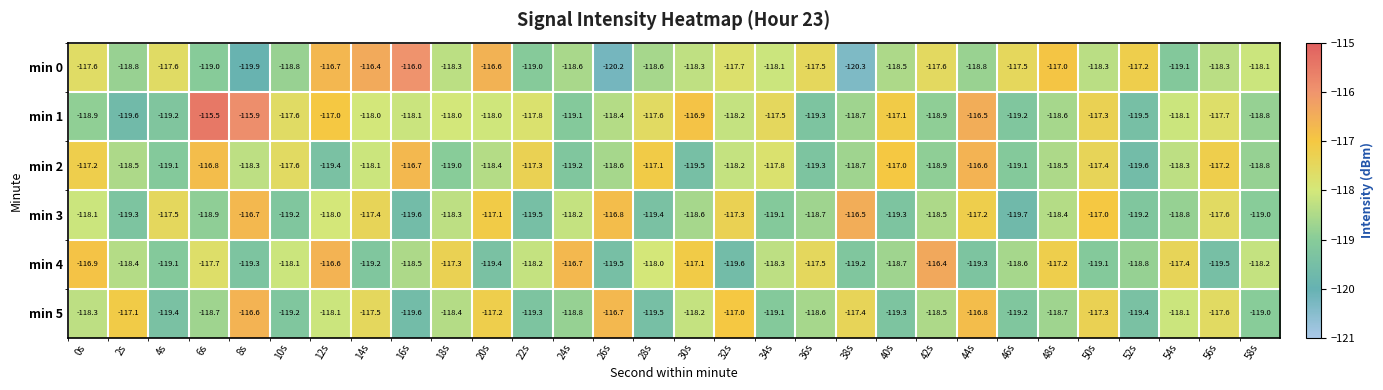

Which series has the largest total across all categories?

min 1